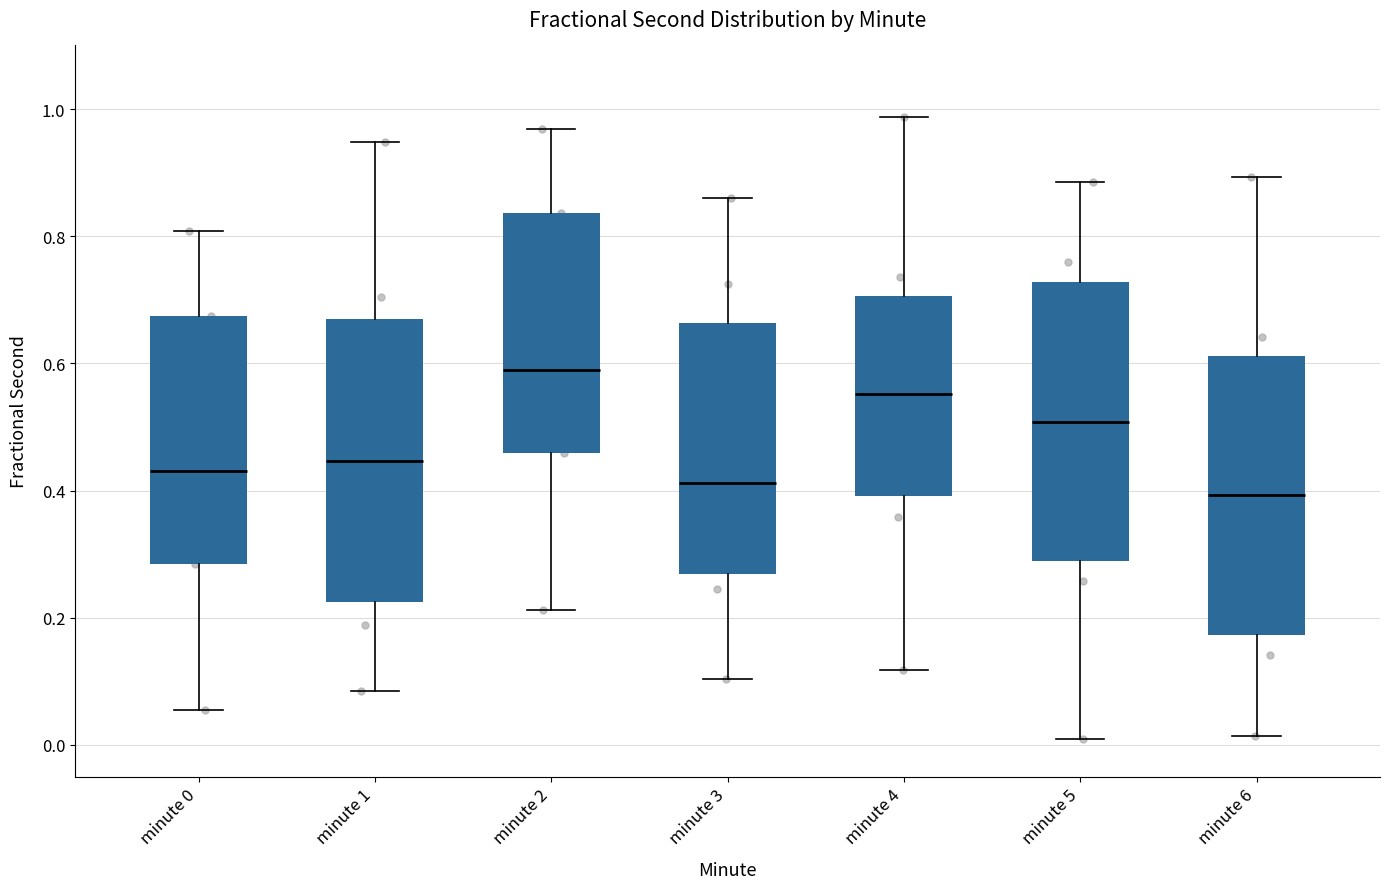

Where does the median line of the box for minute 6 sit on the y-axis? The values are not printed on the chart, so give them approximately, as read against the axis.

0.40